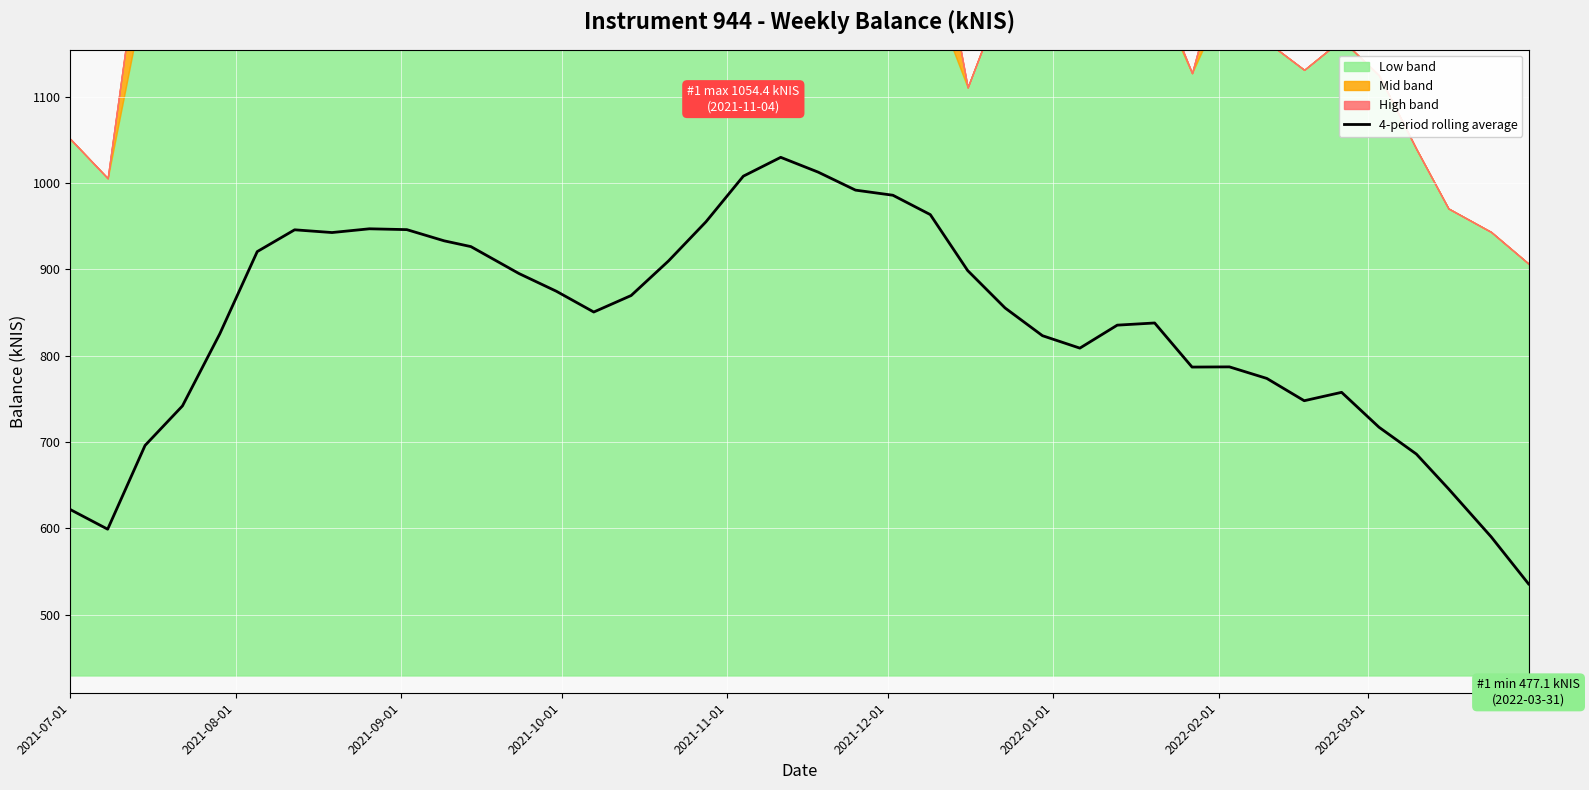

Reading right to left, extract all data points from this chart.

535.5	590.0	645.7	685.9	717.0	757.4	747.7	773.5	786.9	786.7	837.8	835.3	808.6	823.0	855.2	898.5	963.3	985.8	991.7	1012.6	1029.7	1007.9	955.0	909.7	869.6	850.5	874.5	895.1	926.3	933.0	945.9	946.9	942.6	945.7	920.5	825.4	741.7	695.9	598.9	621.6